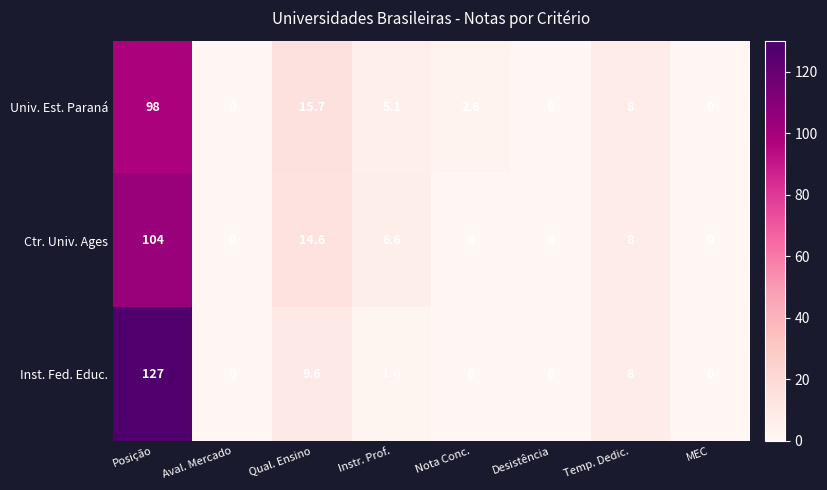

Reading left to right, list all the values displayed in this chart.

Univ. Est. Paraná: 98.0	0.0	15.7	5.1	2.6	0.0	8.0	0.0
Ctr. Univ. Ages: 104.0	0.0	14.6	6.6	0.0	0.0	8.0	0.0
Inst. Fed. Educ.: 127.0	0.0	9.6	1.6	0.0	0.0	8.0	0.0